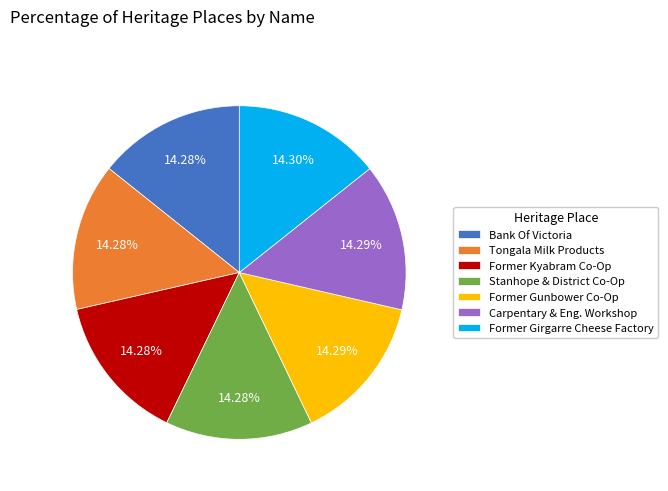

Count the number of slices in the pie.

7